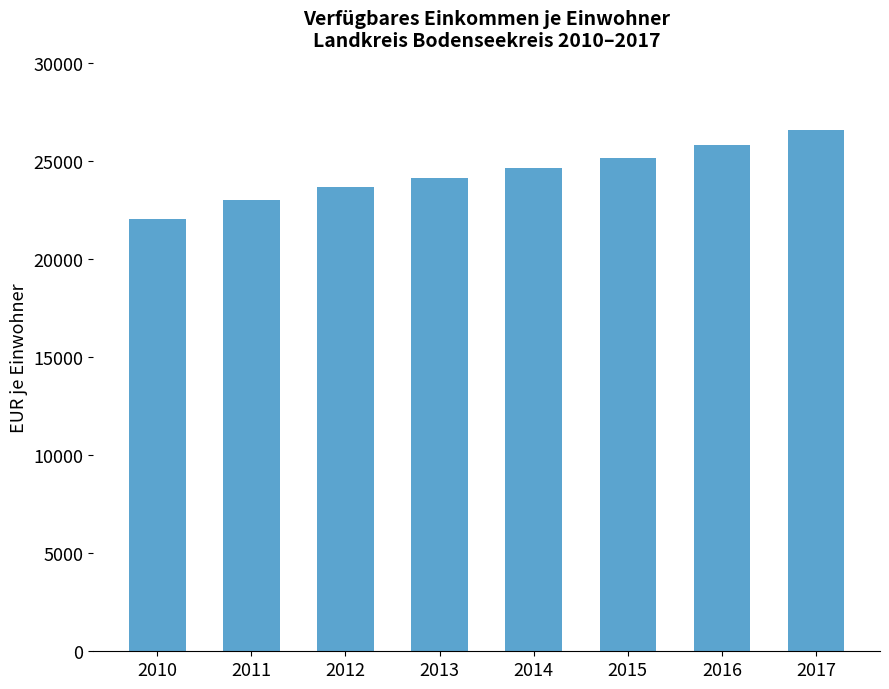

List the labels in order of value, largest first.

2017, 2016, 2015, 2014, 2013, 2012, 2011, 2010